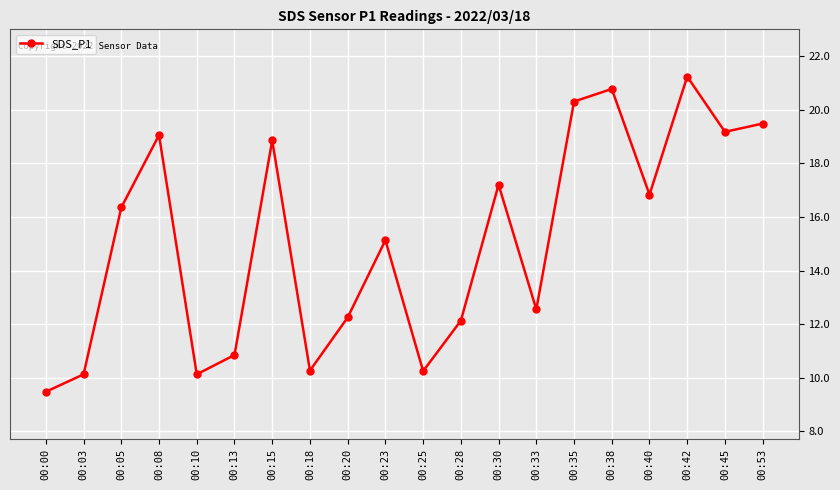

How many data points are above 16?

10